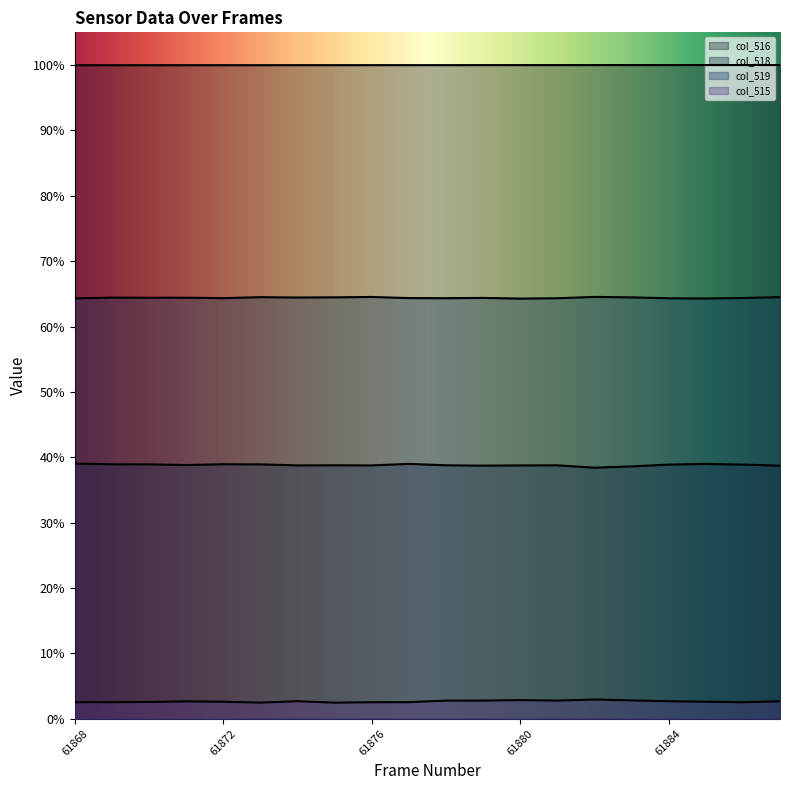

What is the greatest value displayed?

100.0